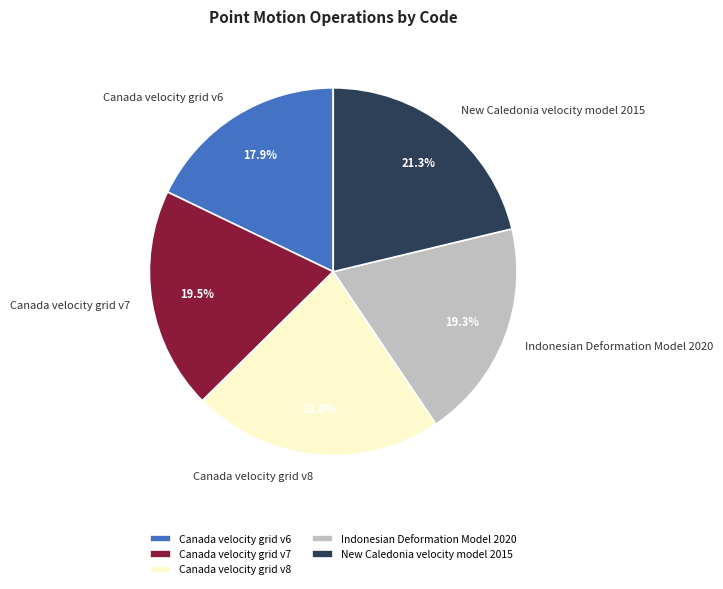

To the nearest percent, what percentage of the pie is Canada velocity grid v8?

22%